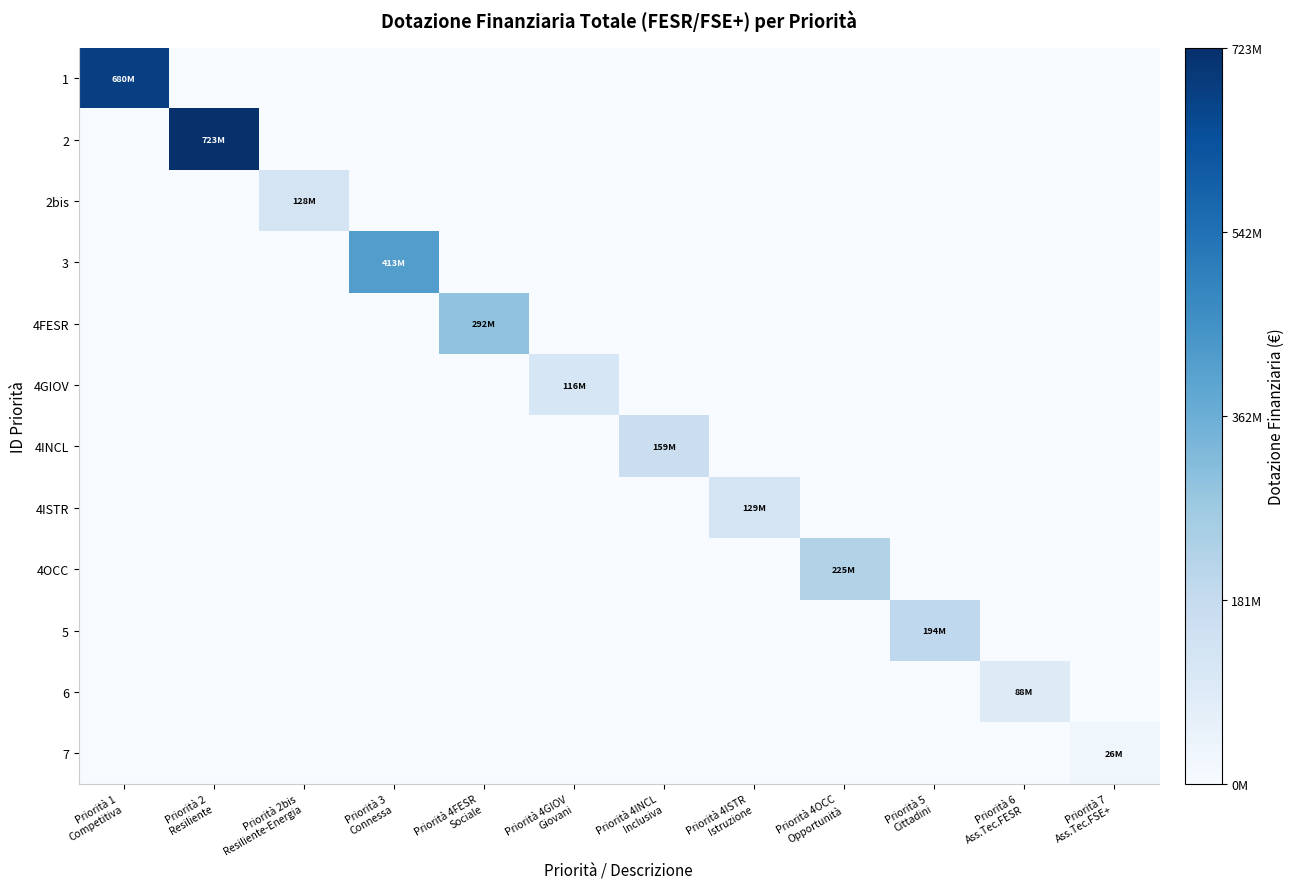

At which category is the sum across all series the highest?

Priorità 2
Resiliente